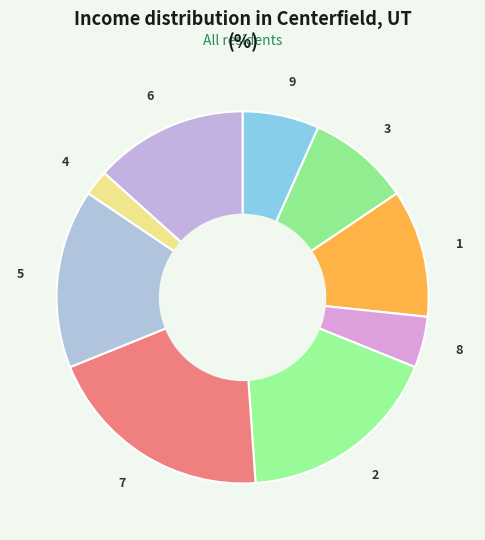

The 6 slice represents 1% of the pie. True or false?

False